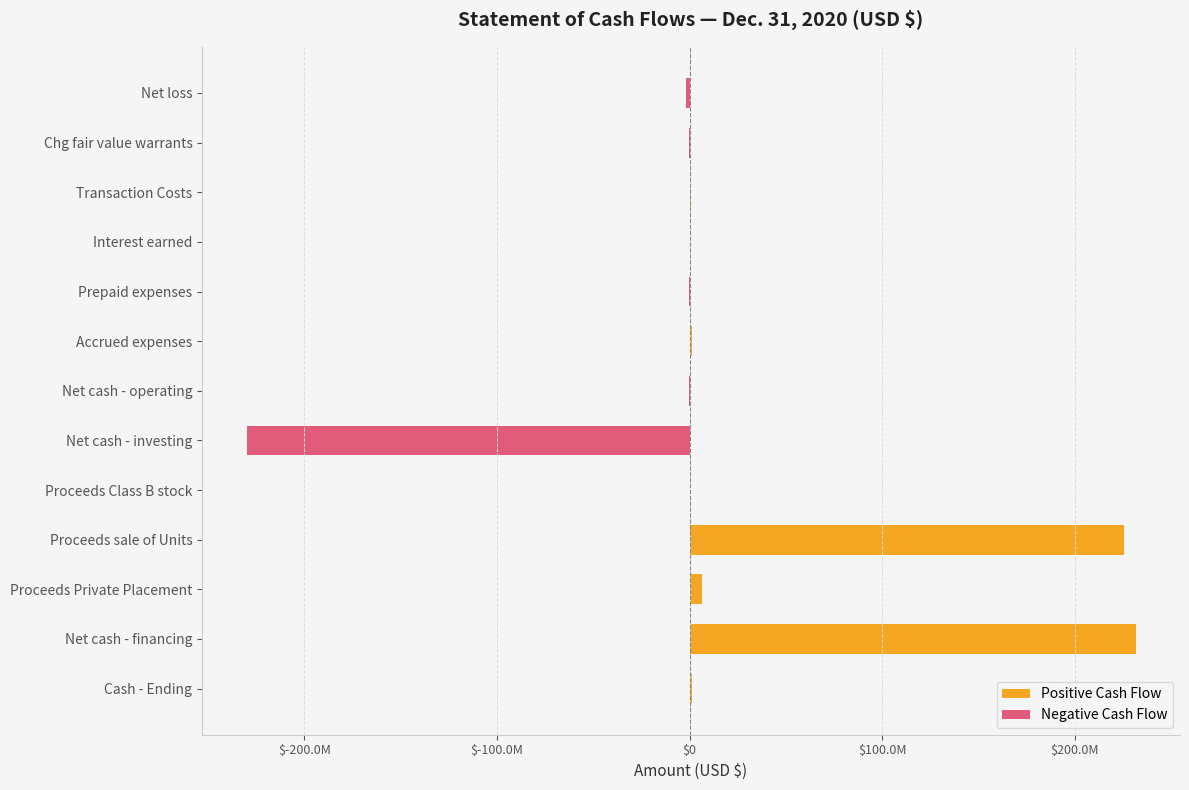

What is the spread (max minus min) of values at Net cash - financing?

231451513